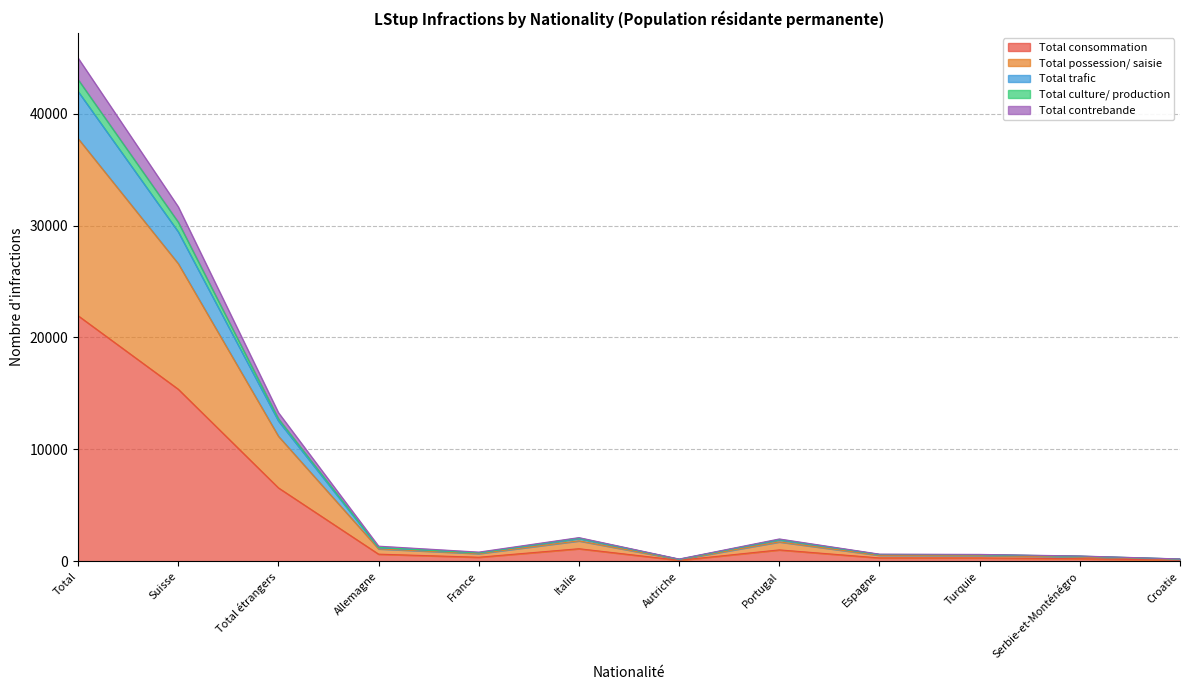

What is the maximum value for Total consommation?

21948